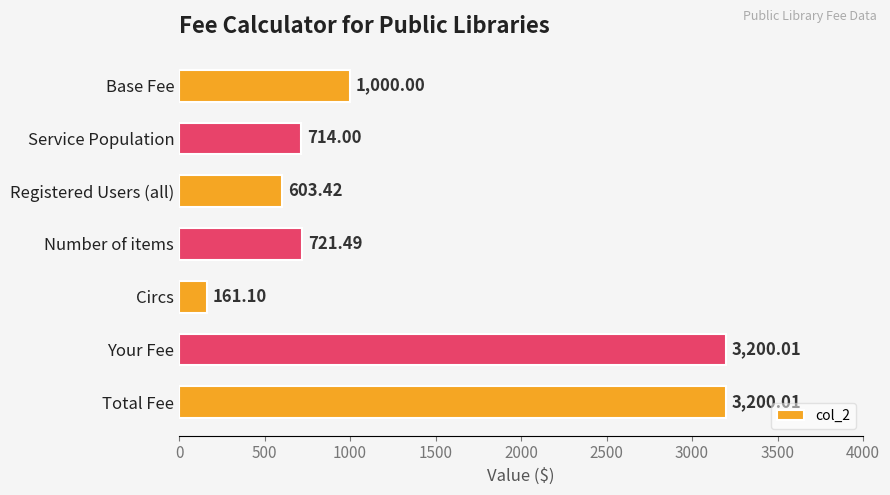

What is the label of the 3rd bar from the top?

Registered Users (all)